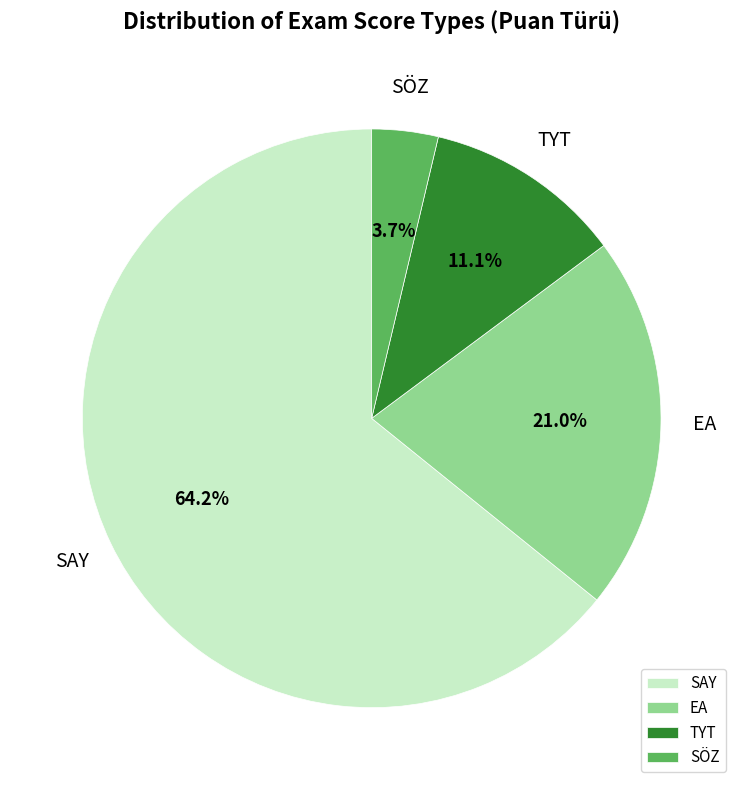

Combined, do SAY and EA account for over 50%?

Yes